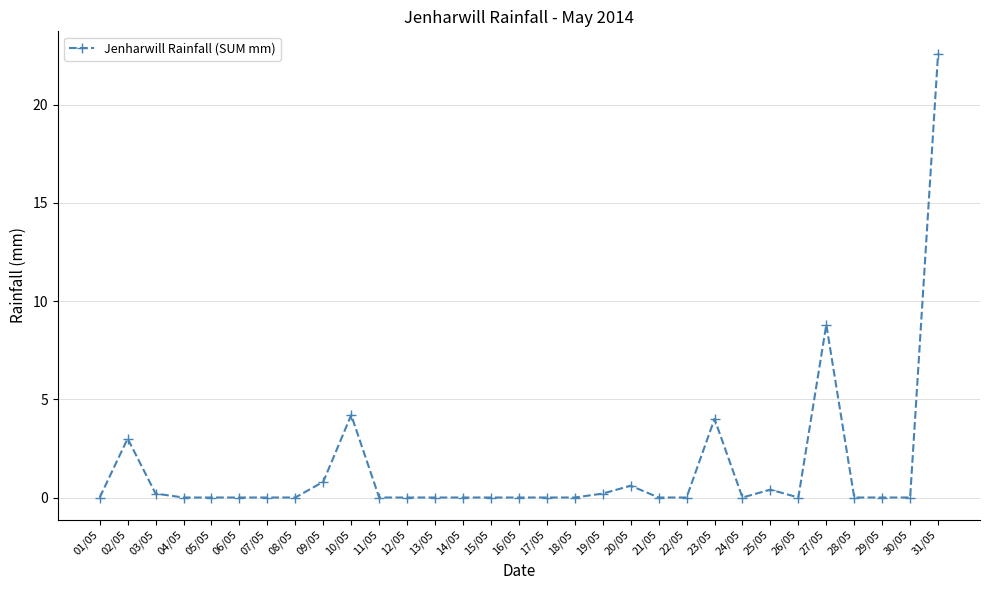

Which has a higher value, 26/05 or 19/05?

19/05